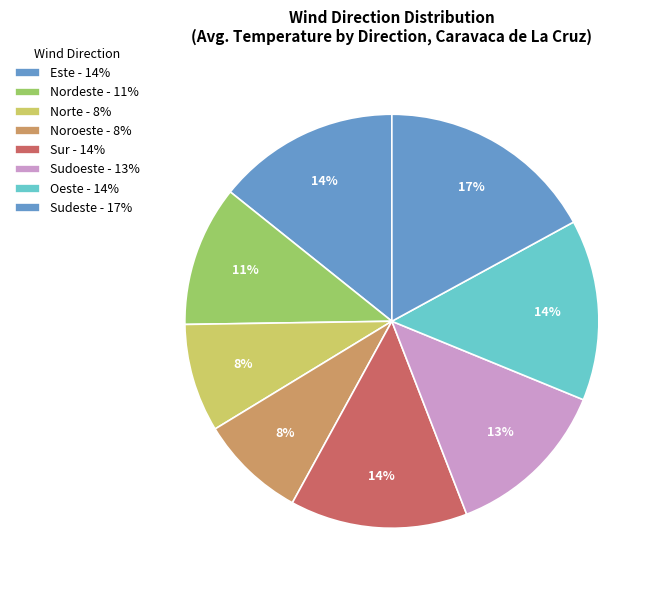

Count the number of slices in the pie.

8